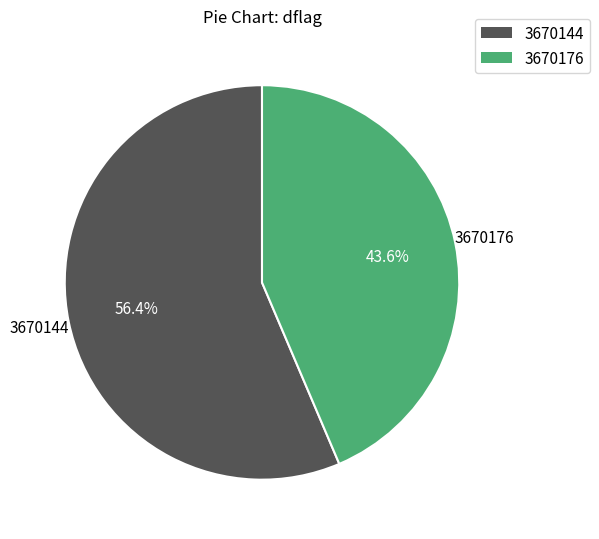

How many slices are in this pie chart?

2